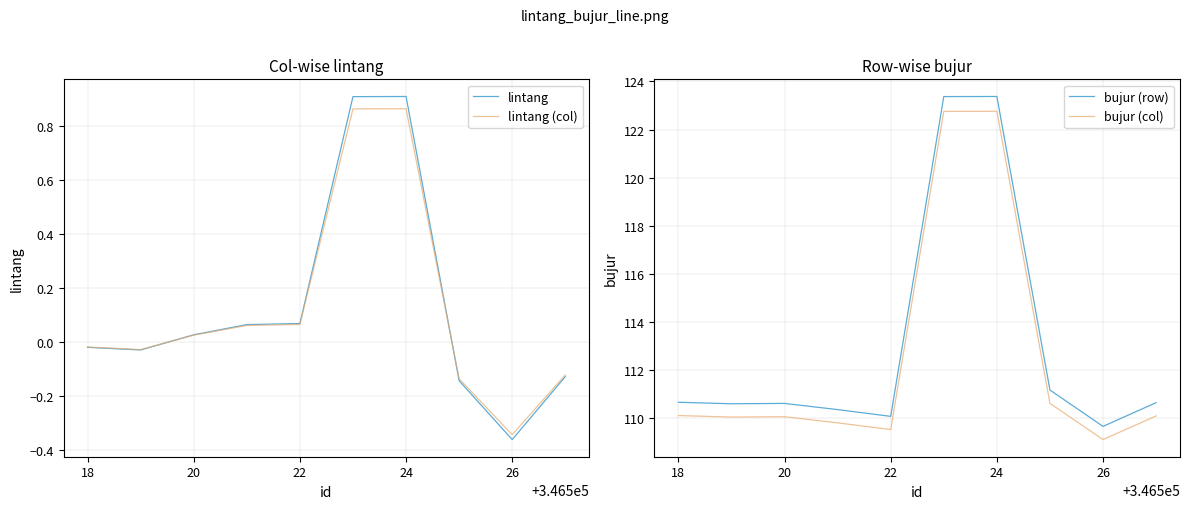

Reading left to right, extract all data points from this chart.

lintang: -0.0	-0.0	0.0	0.1	0.1	0.9	0.9	-0.1	-0.4	-0.1
lintang (col): -0.0	-0.0	0.0	0.1	0.1	0.9	0.9	-0.1	-0.3	-0.1
bujur (row): 110.7	110.6	110.6	110.3	110.1	123.4	123.4	111.2	109.6	110.6
bujur (col): 110.1	110.0	110.1	109.8	109.5	122.8	122.8	110.6	109.1	110.1